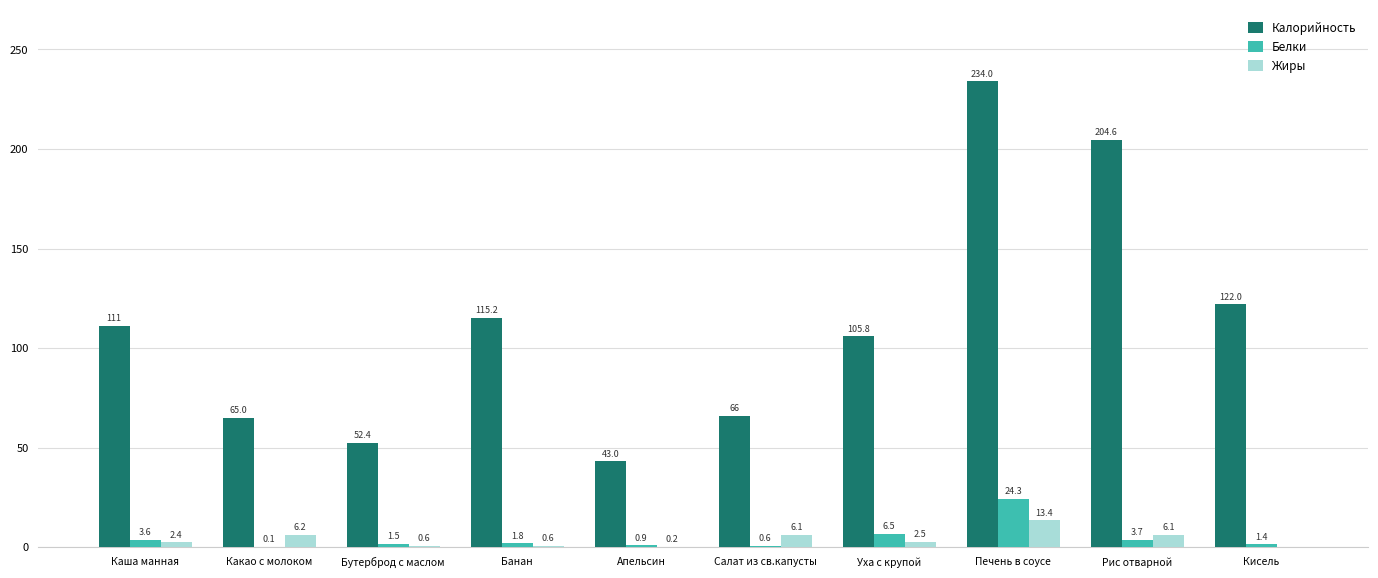

How many data points does each series have?

10